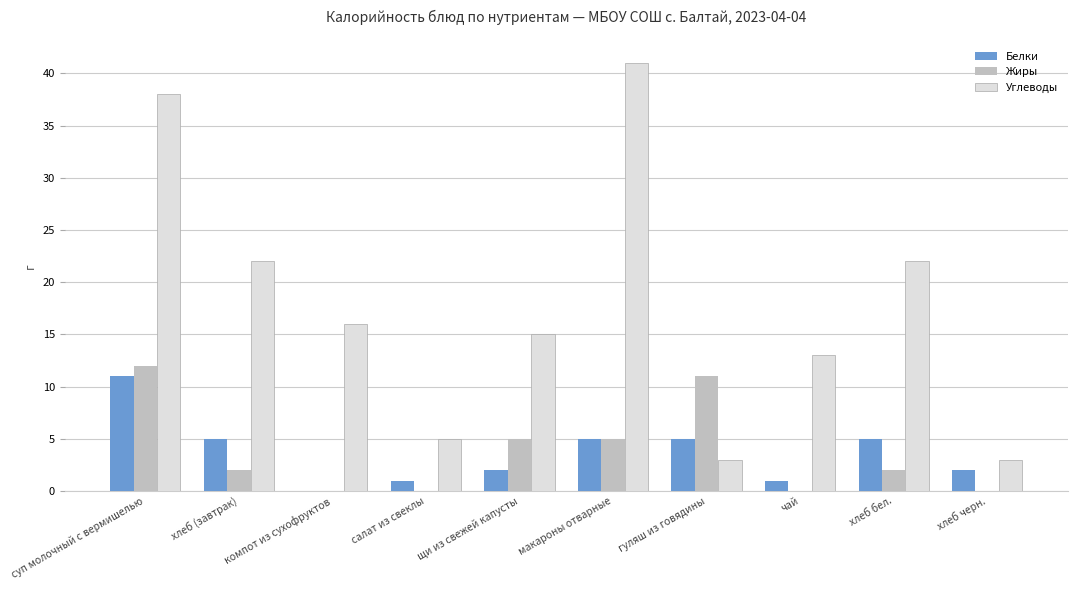

The Углеводы series shows 12 at макароны отварные. True or false?

False